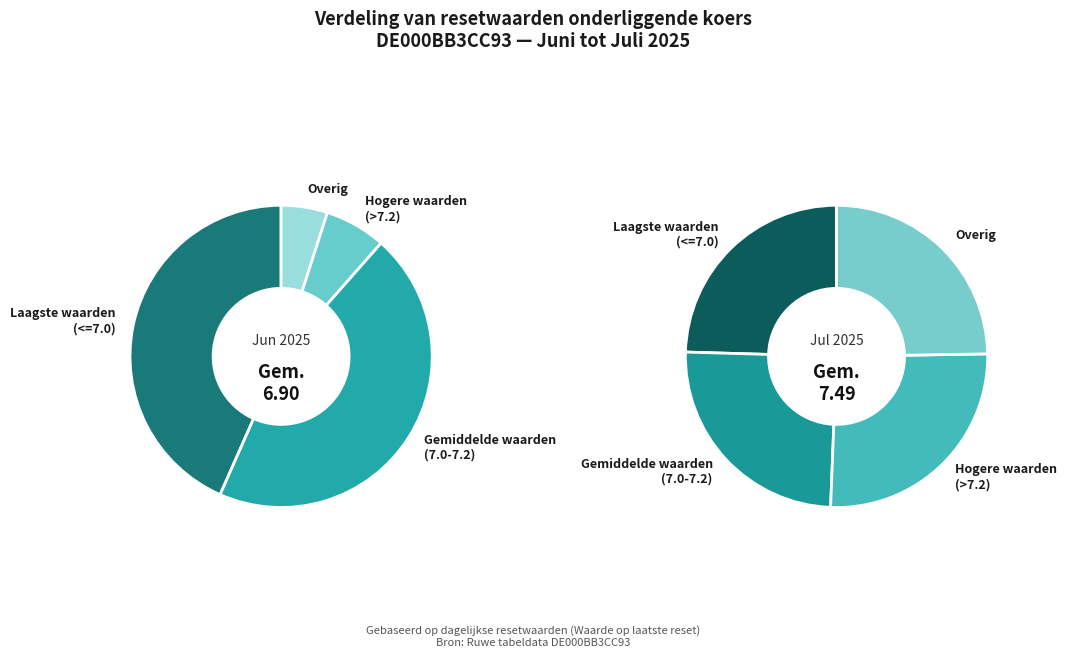

Does any single category account for the majority?

No